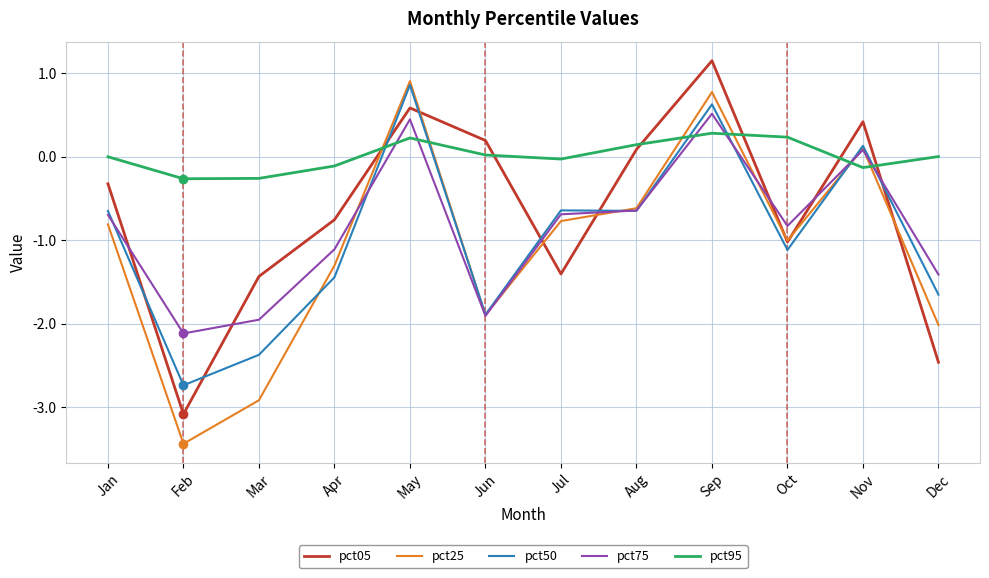

Which series ends up on top after the final intersection of pct95 and pct75?

pct95